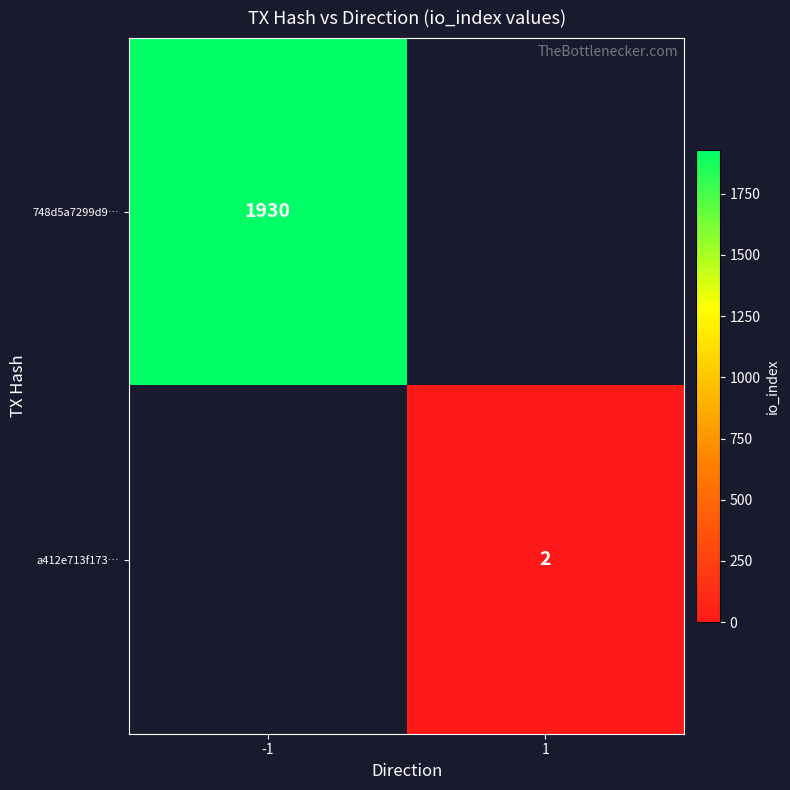

Is the value of 748d5a7299d9… at -1 greater than the value of a412e713f173… at 1?

Yes